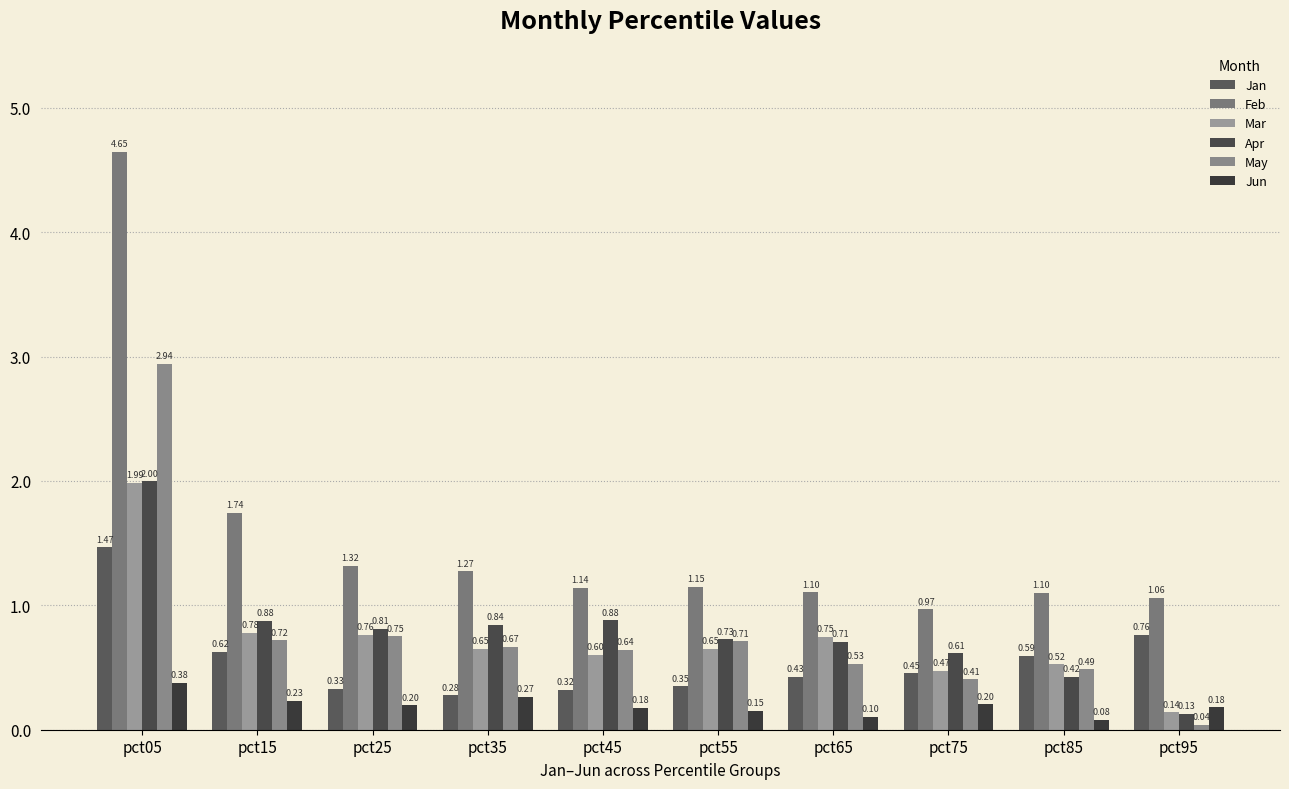

True or false: Apr has a value of 0.7 at pct65.

True